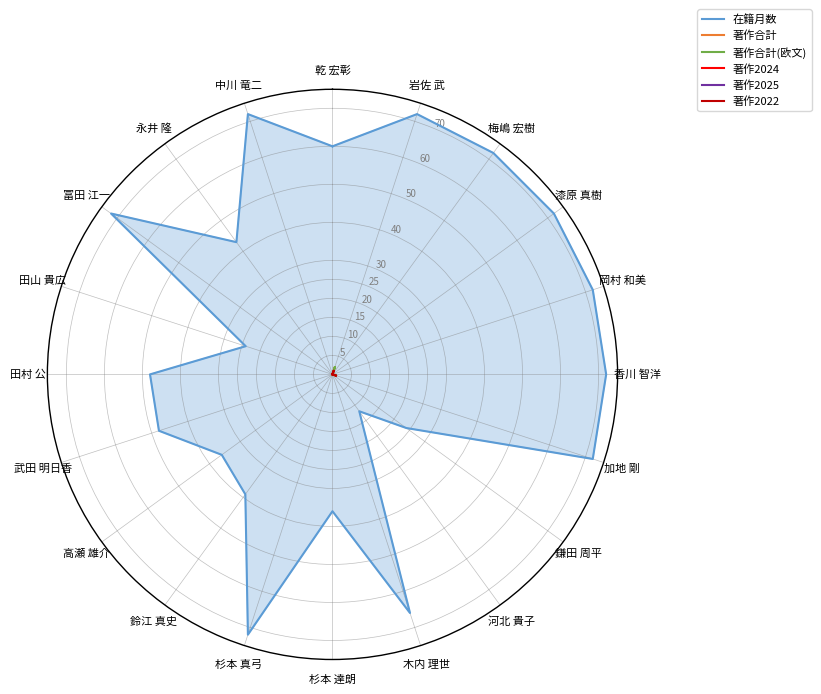

Which label corresponds to the largest value in the chart?

岩佐 武